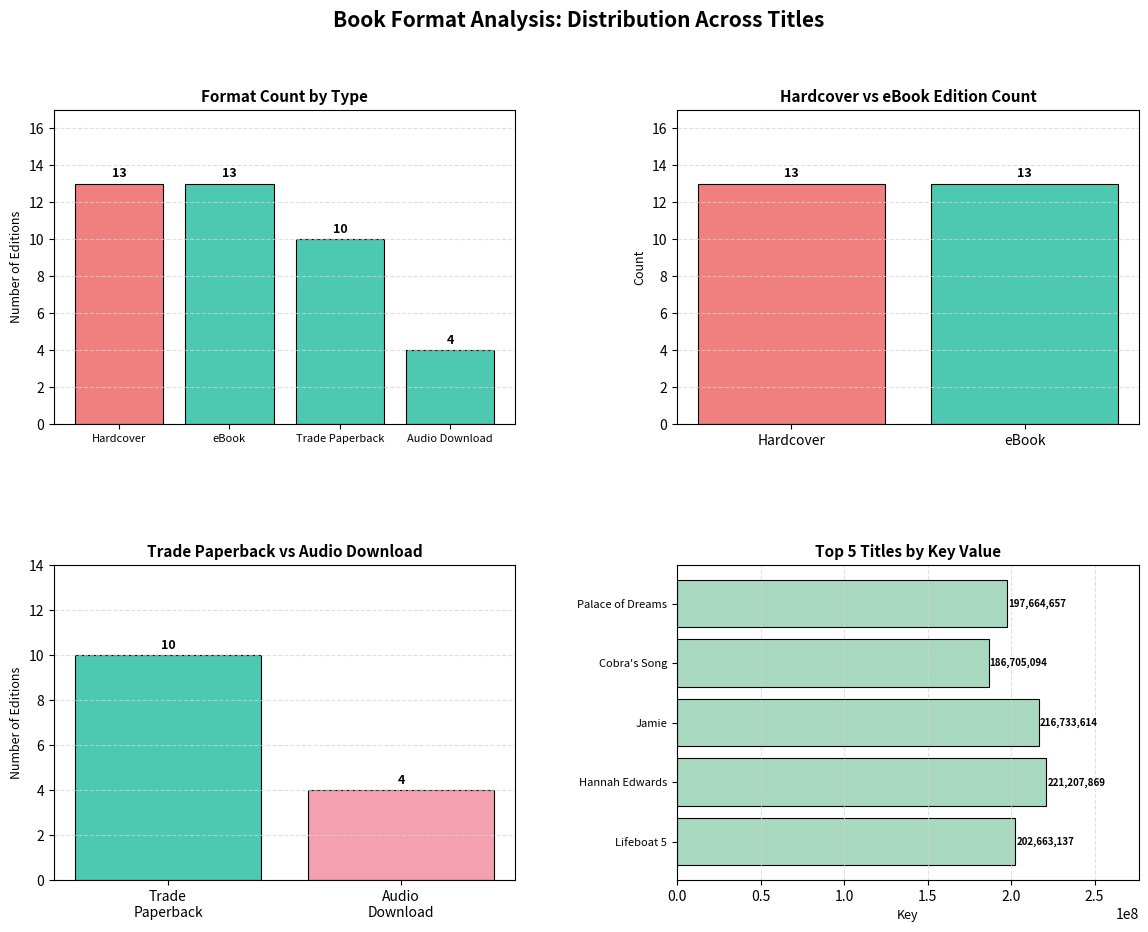

True or false: the data shows 16 at Trade Paperback.

False